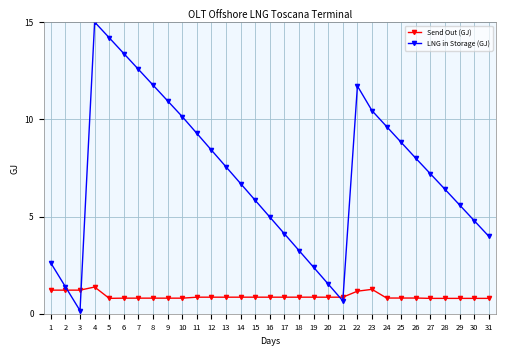

What are all the series names shown in the legend?

Send Out (GJ), LNG in Storage (GJ)